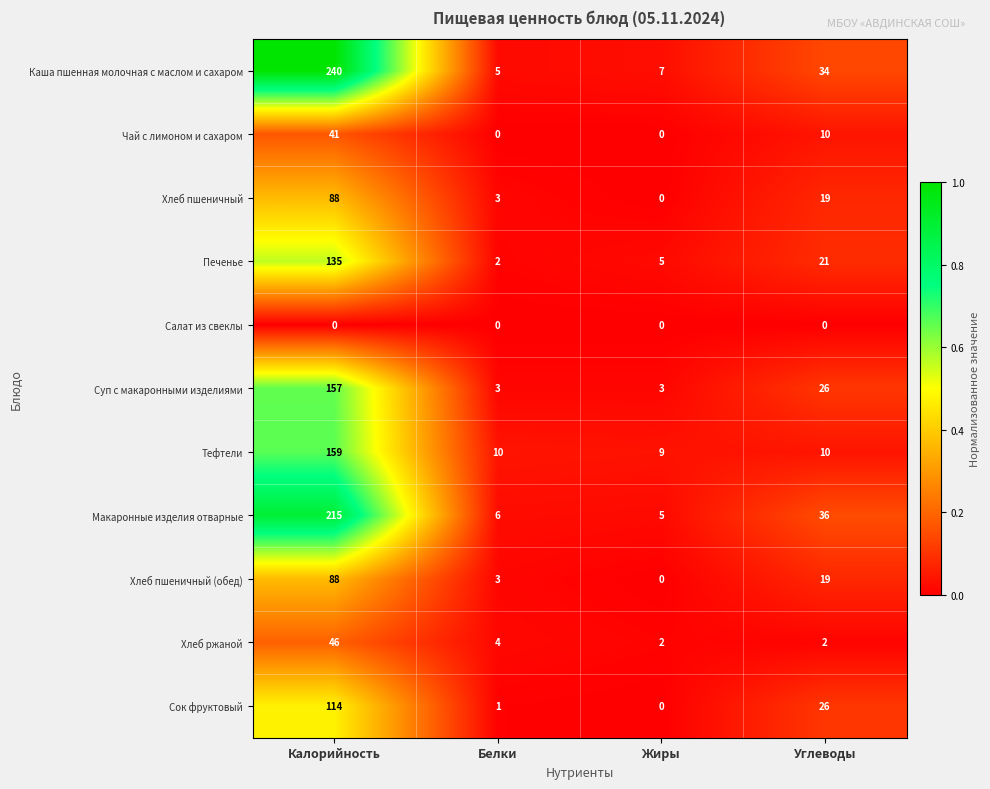

What is the minimum value for Каша пшенная молочная с маслом и сахаром?

5